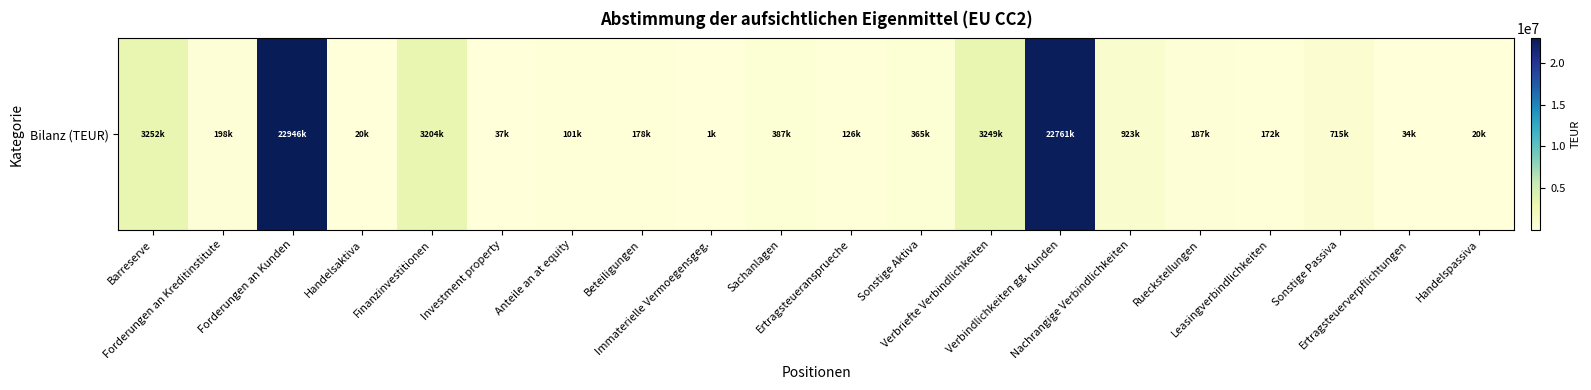

Rank the categories by value from lowest to highest.

Immaterielle Vermoegensgeg., Handelsaktiva, Handelspassiva, Ertragsteuerverpflichtungen, Investment property, Anteile an at equity, Ertragsteueransprueche, Leasingverbindlichkeiten, Beteiligungen, Rueckstellungen, Forderungen an Kreditinstitute, Sonstige Aktiva, Sachanlagen, Sonstige Passiva, Nachrangige Verbindlichkeiten, Finanzinvestitionen, Verbriefte Verbindlichkeiten, Barreserve, Verbindlichkeiten gg. Kunden, Forderungen an Kunden